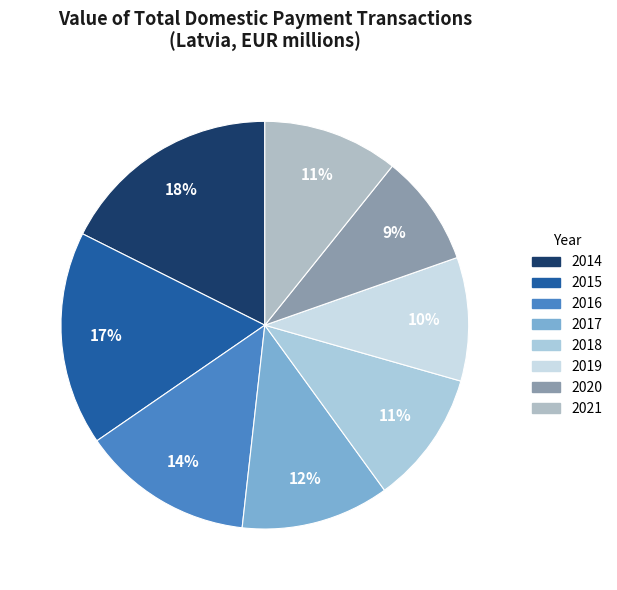

The 2020 slice represents 1% of the pie. True or false?

False